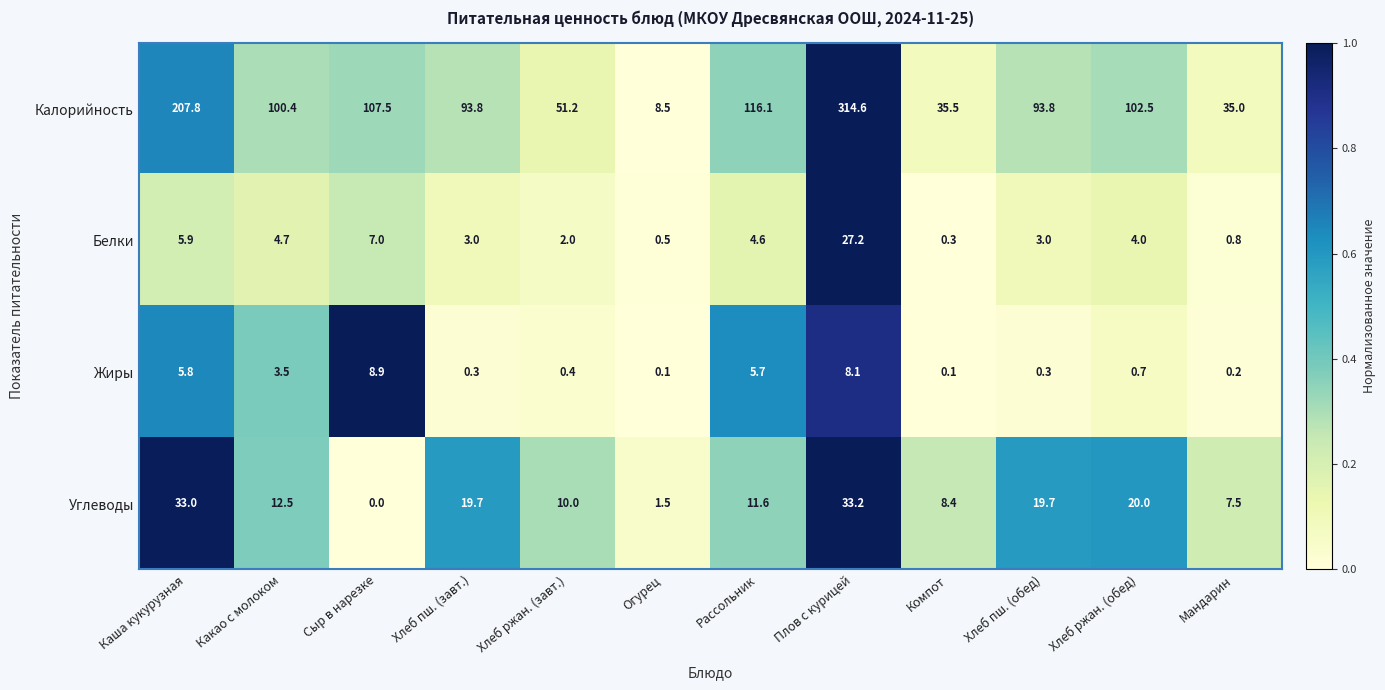

What is the difference between the maximum and minimum values in the Белки series?

26.9